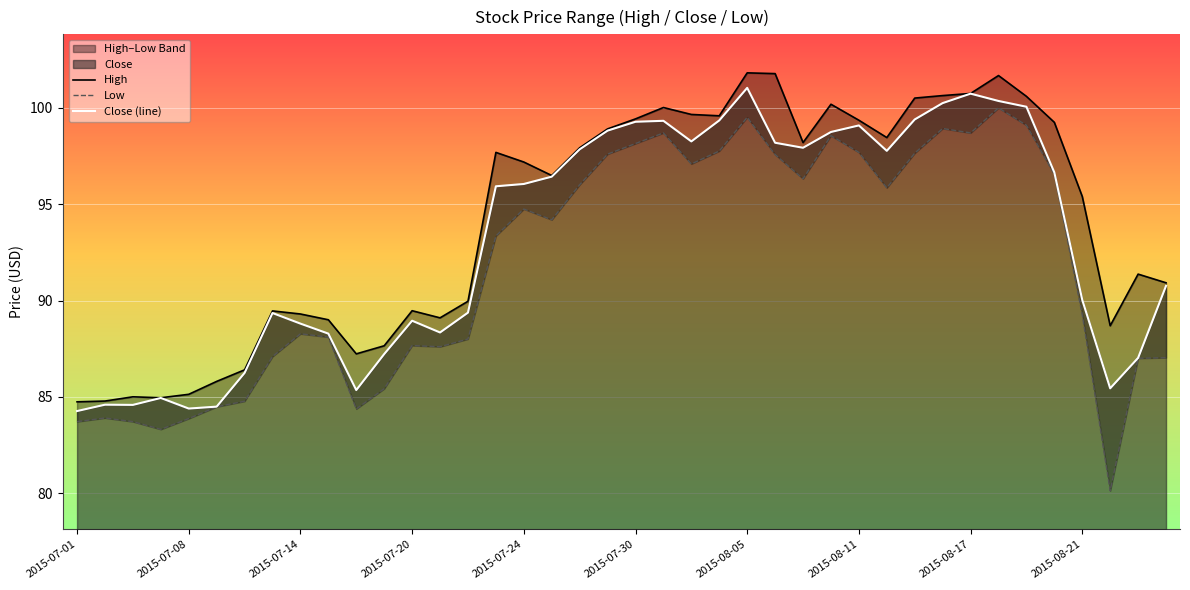

The Close (line) series shows 47.4 at 2015-07-08. True or false?

False